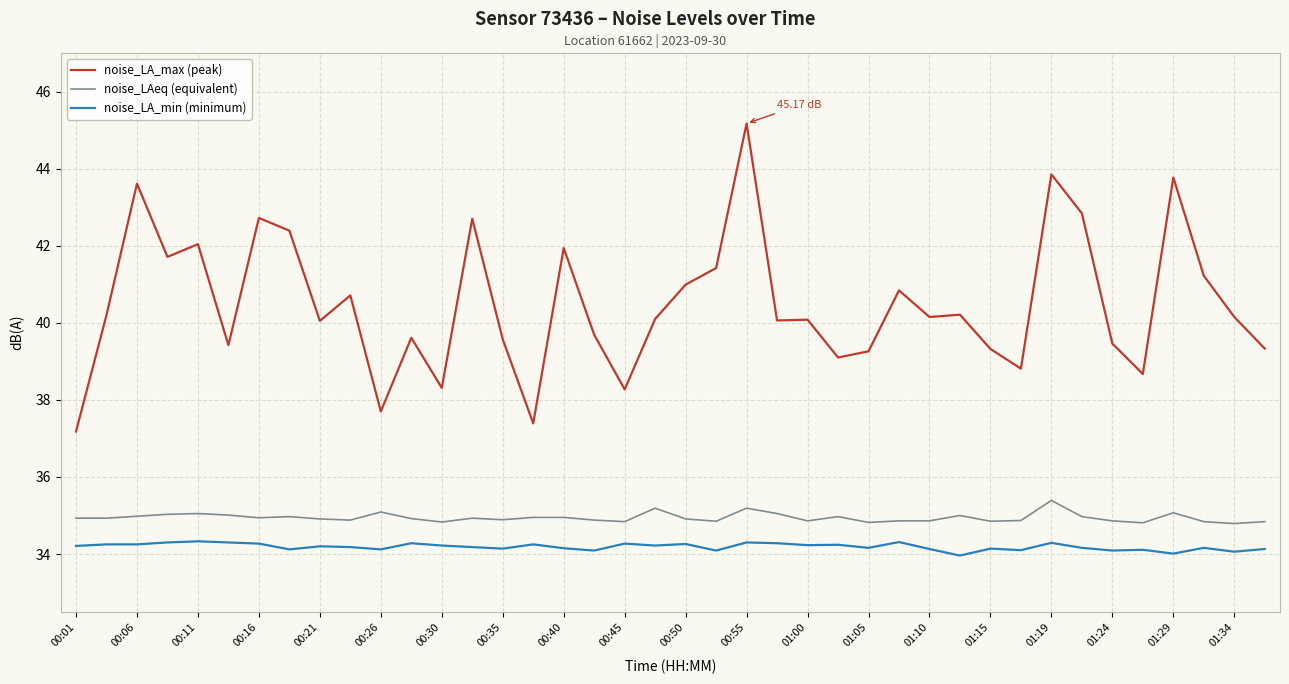

What is the smallest value displayed?

34.0